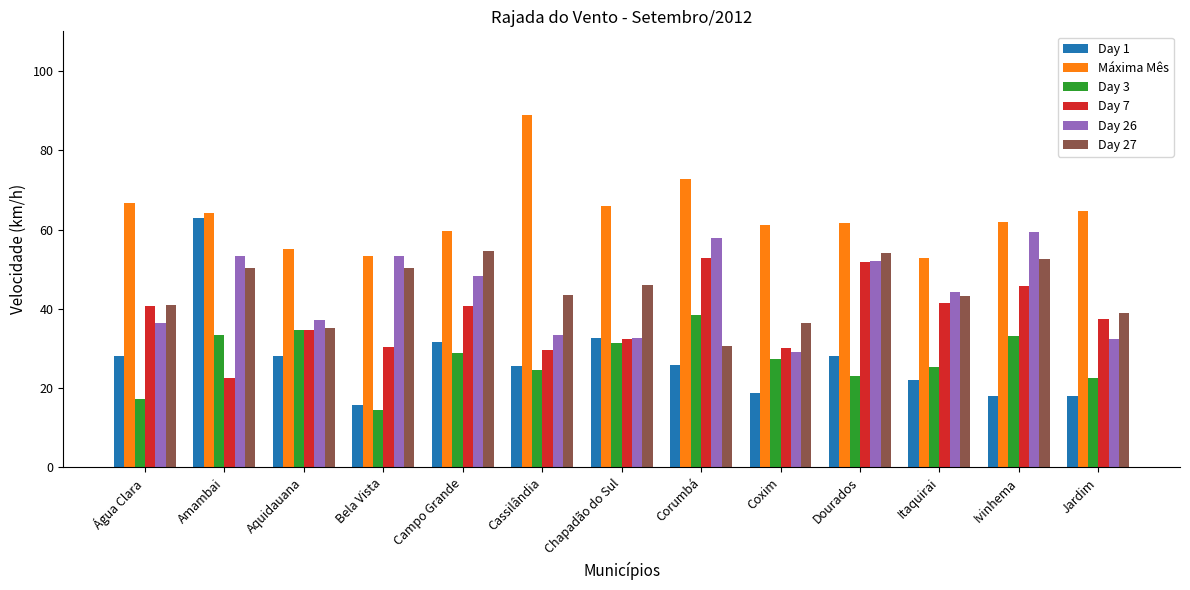

What is the maximum value for Day 1?

63.0